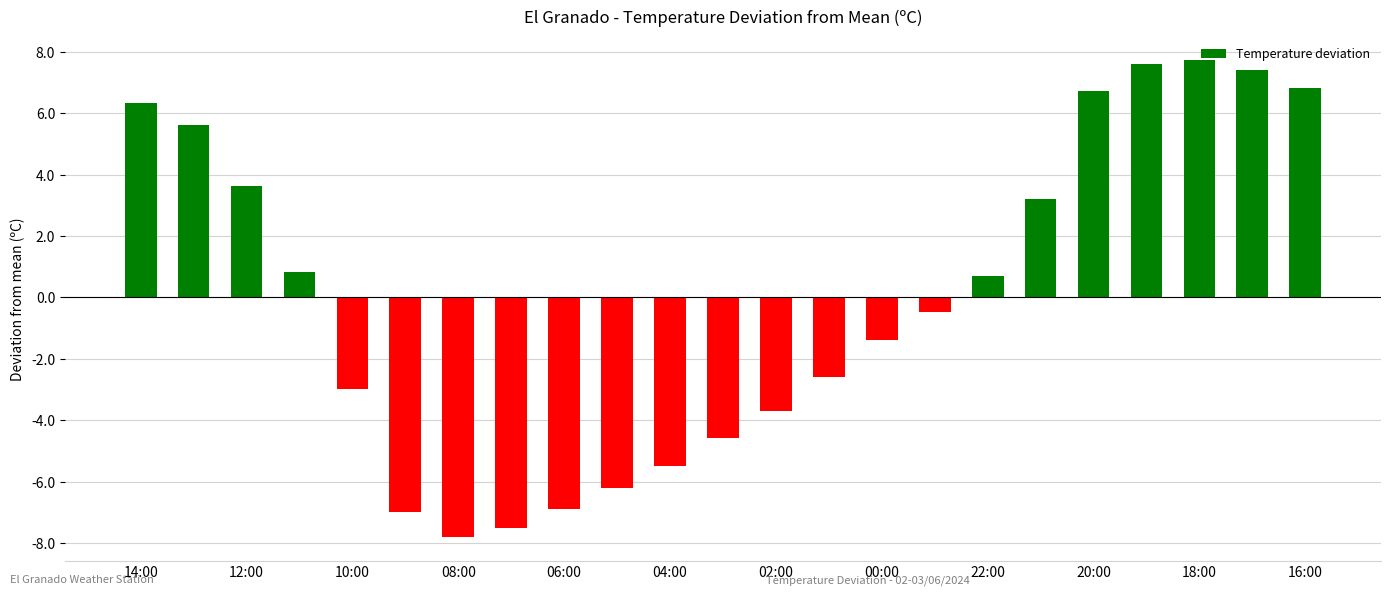

What is the minimum value shown in the chart?

-7.8